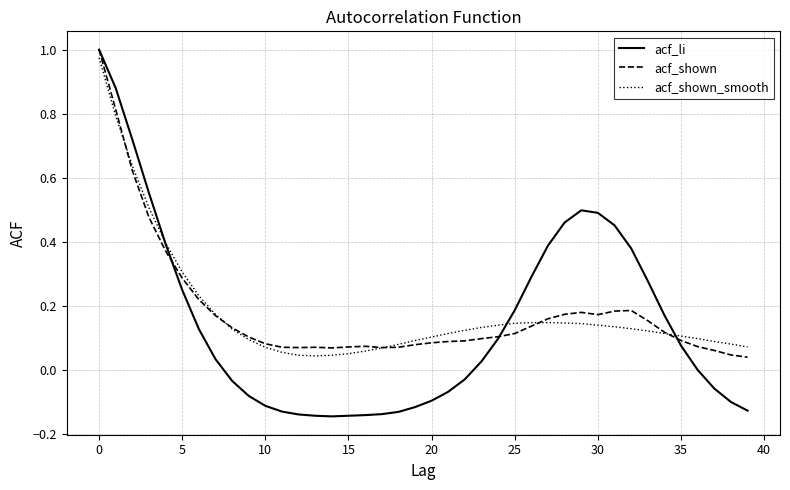

Which series has the widest spread of values?

acf_li